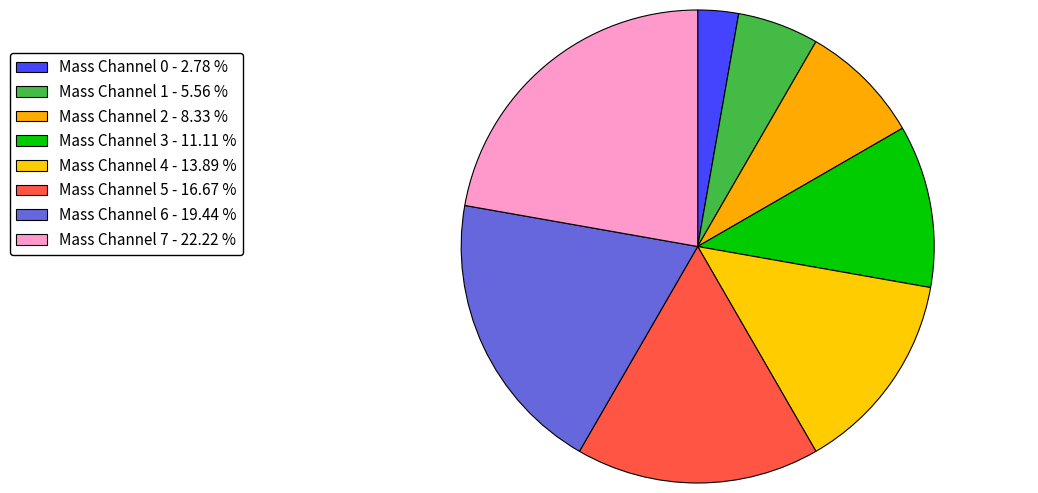

Count the number of slices in the pie.

8